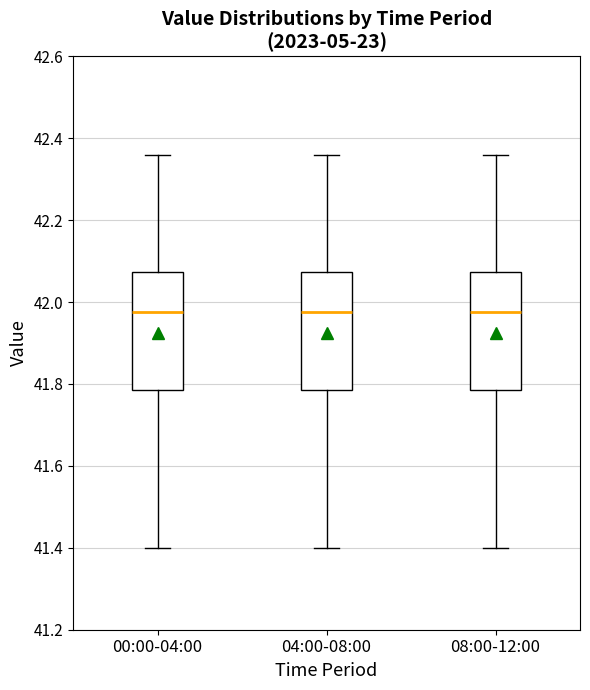

Reading left to right, transcribe this box plot: for each box, give where its median line is, the range the box spans, and where its two whiskers end, as read against the y-axis. The values are not printed on the chart, so give them approximately, as read against the axis.

00:00-04:00: median 41.98, box 41.78 to 42.08, whiskers 41.40 to 42.36
04:00-08:00: median 41.98, box 41.78 to 42.08, whiskers 41.40 to 42.36
08:00-12:00: median 41.98, box 41.78 to 42.08, whiskers 41.40 to 42.36